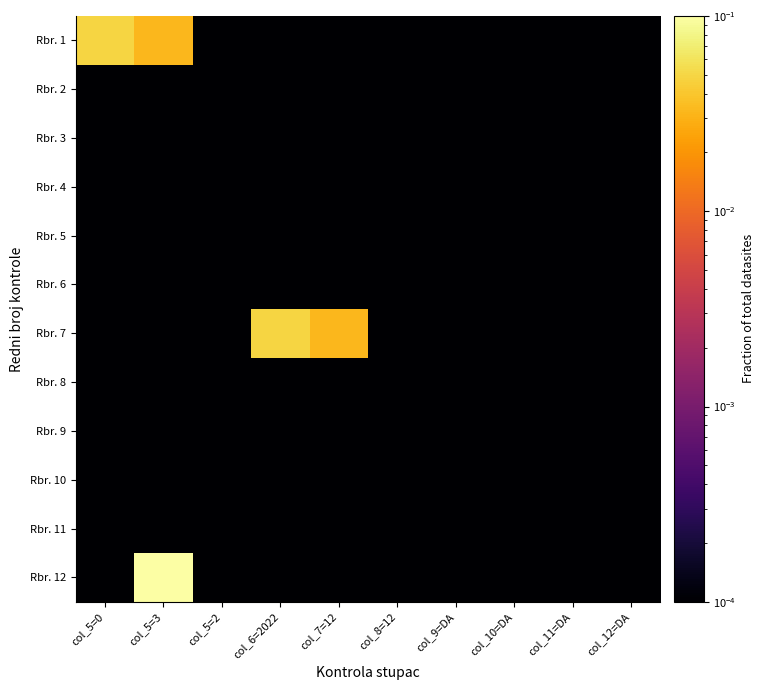

Reading left to right, extract all data points from this chart.

Rbr. 1: col_5=0=0.0	col_5=3=0.0	col_5=2=0.0	col_6=2022=0.0	col_7=12=0.0	col_8=12=0.0	col_9=DA=0.0	col_10=DA=0.0	col_11=DA=0.0	col_12=DA=0.0
Rbr. 2: col_5=0=0.0	col_5=3=0.0	col_5=2=0.0	col_6=2022=0.0	col_7=12=0.0	col_8=12=0.0	col_9=DA=0.0	col_10=DA=0.0	col_11=DA=0.0	col_12=DA=0.0
Rbr. 3: col_5=0=0.0	col_5=3=0.0	col_5=2=0.0	col_6=2022=0.0	col_7=12=0.0	col_8=12=0.0	col_9=DA=0.0	col_10=DA=0.0	col_11=DA=0.0	col_12=DA=0.0
Rbr. 4: col_5=0=0.0	col_5=3=0.0	col_5=2=0.0	col_6=2022=0.0	col_7=12=0.0	col_8=12=0.0	col_9=DA=0.0	col_10=DA=0.0	col_11=DA=0.0	col_12=DA=0.0
Rbr. 5: col_5=0=0.0	col_5=3=0.0	col_5=2=0.0	col_6=2022=0.0	col_7=12=0.0	col_8=12=0.0	col_9=DA=0.0	col_10=DA=0.0	col_11=DA=0.0	col_12=DA=0.0
Rbr. 6: col_5=0=0.0	col_5=3=0.0	col_5=2=0.0	col_6=2022=0.0	col_7=12=0.0	col_8=12=0.0	col_9=DA=0.0	col_10=DA=0.0	col_11=DA=0.0	col_12=DA=0.0
Rbr. 7: col_5=0=0.0	col_5=3=0.0	col_5=2=0.0	col_6=2022=0.0	col_7=12=0.0	col_8=12=0.0	col_9=DA=0.0	col_10=DA=0.0	col_11=DA=0.0	col_12=DA=0.0
Rbr. 8: col_5=0=0.0	col_5=3=0.0	col_5=2=0.0	col_6=2022=0.0	col_7=12=0.0	col_8=12=0.0	col_9=DA=0.0	col_10=DA=0.0	col_11=DA=0.0	col_12=DA=0.0
Rbr. 9: col_5=0=0.0	col_5=3=0.0	col_5=2=0.0	col_6=2022=0.0	col_7=12=0.0	col_8=12=0.0	col_9=DA=0.0	col_10=DA=0.0	col_11=DA=0.0	col_12=DA=0.0
Rbr. 10: col_5=0=0.0	col_5=3=0.0	col_5=2=0.0	col_6=2022=0.0	col_7=12=0.0	col_8=12=0.0	col_9=DA=0.0	col_10=DA=0.0	col_11=DA=0.0	col_12=DA=0.0
Rbr. 11: col_5=0=0.0	col_5=3=0.0	col_5=2=0.0	col_6=2022=0.0	col_7=12=0.0	col_8=12=0.0	col_9=DA=0.0	col_10=DA=0.0	col_11=DA=0.0	col_12=DA=0.0
Rbr. 12: col_5=0=0.0	col_5=3=0.8	col_5=2=0.0	col_6=2022=0.0	col_7=12=0.0	col_8=12=0.0	col_9=DA=0.0	col_10=DA=0.0	col_11=DA=0.0	col_12=DA=0.0